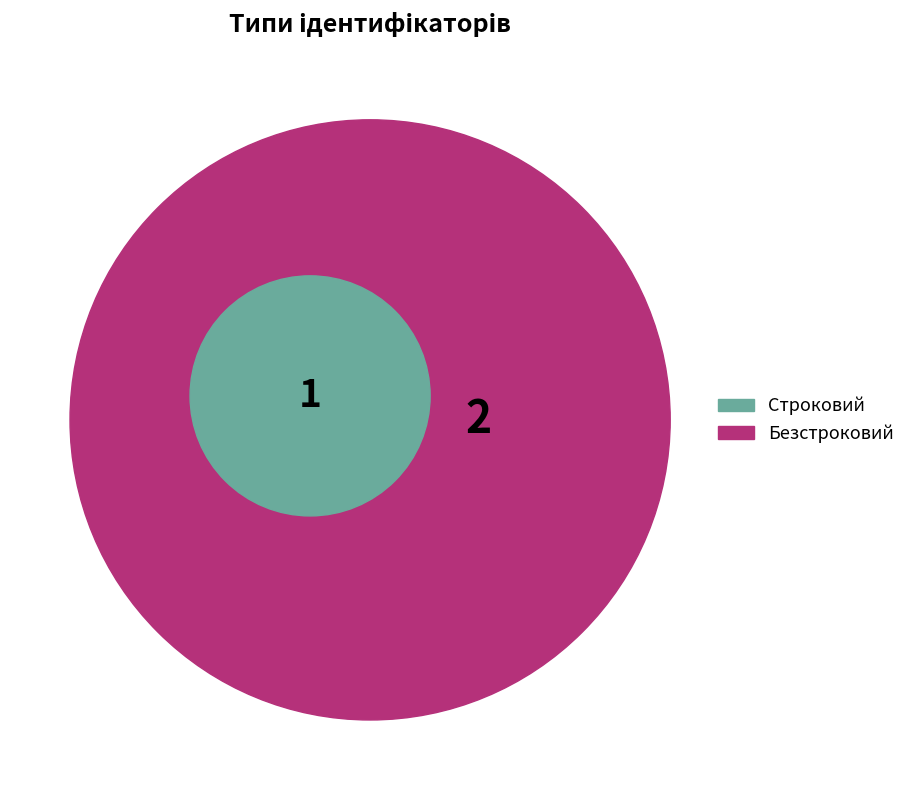

To the nearest percent, what is the average slice percentage?

50%